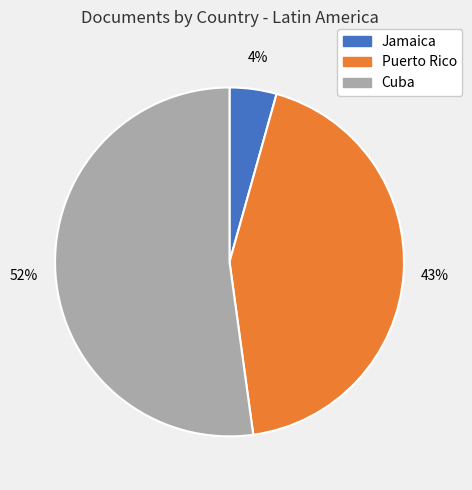

Count the number of slices in the pie.

3